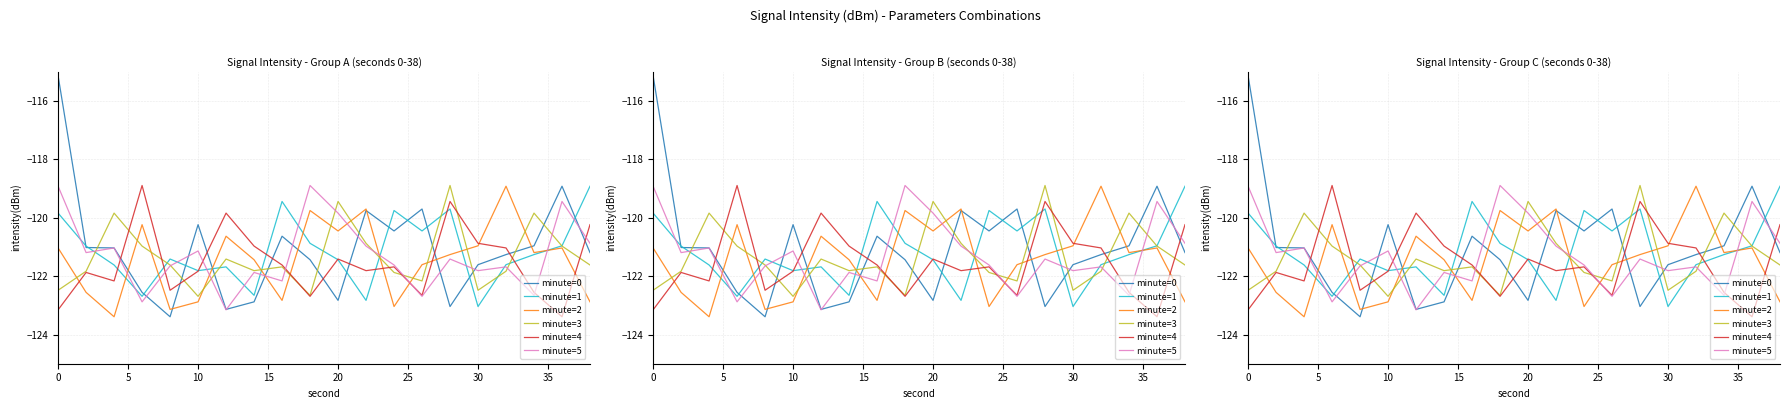

True or false: minute=1 and minute=3 intersect in this chart.

True